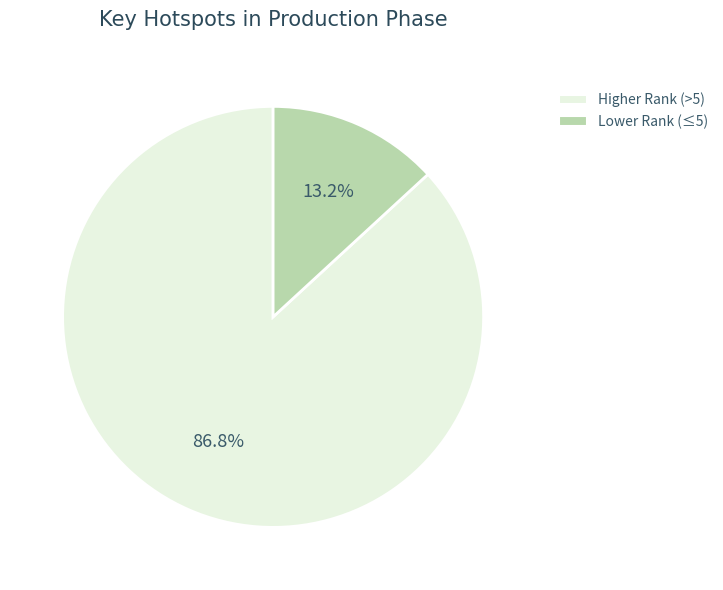

Does any single category account for the majority?

Yes